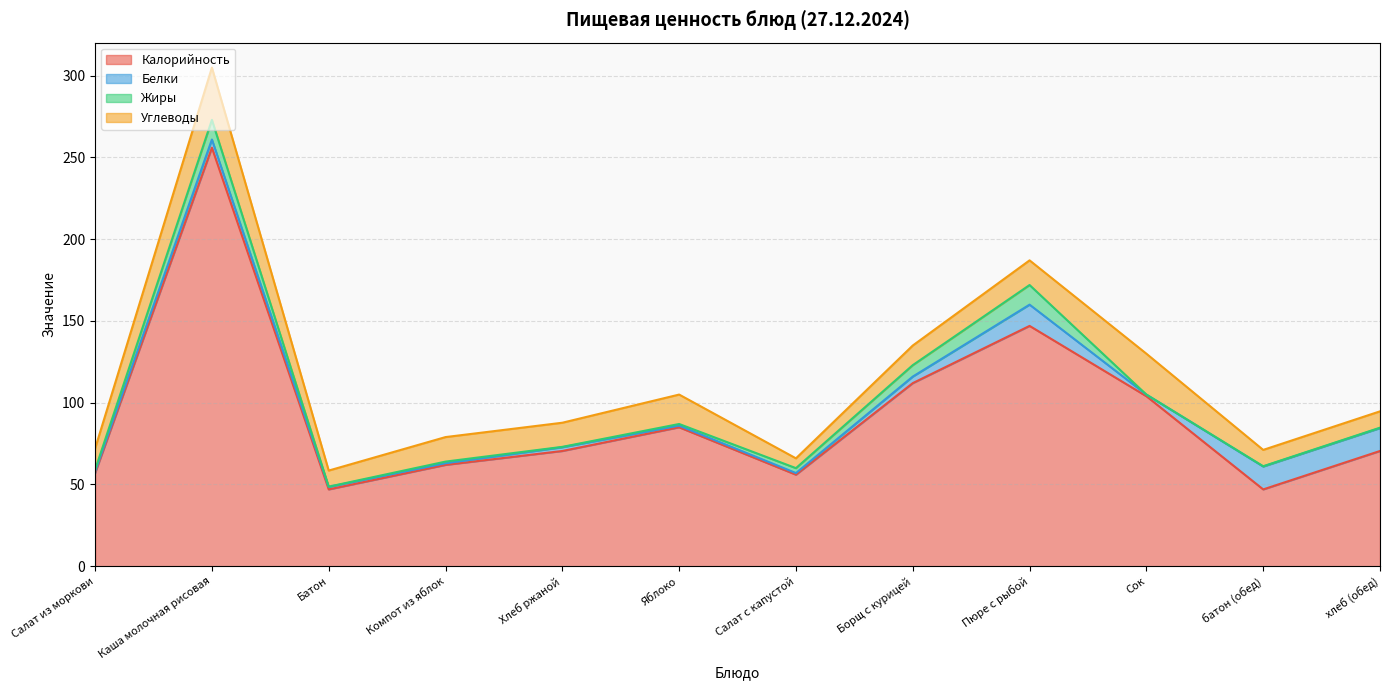

What position from the right is Салат с капустой?

6